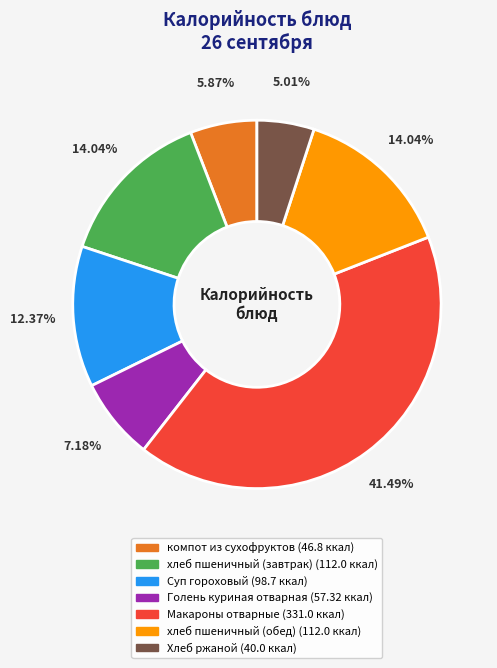

Combined, what portion of the pie is Макароны отварные and Хлеб ржаной?

46.5%